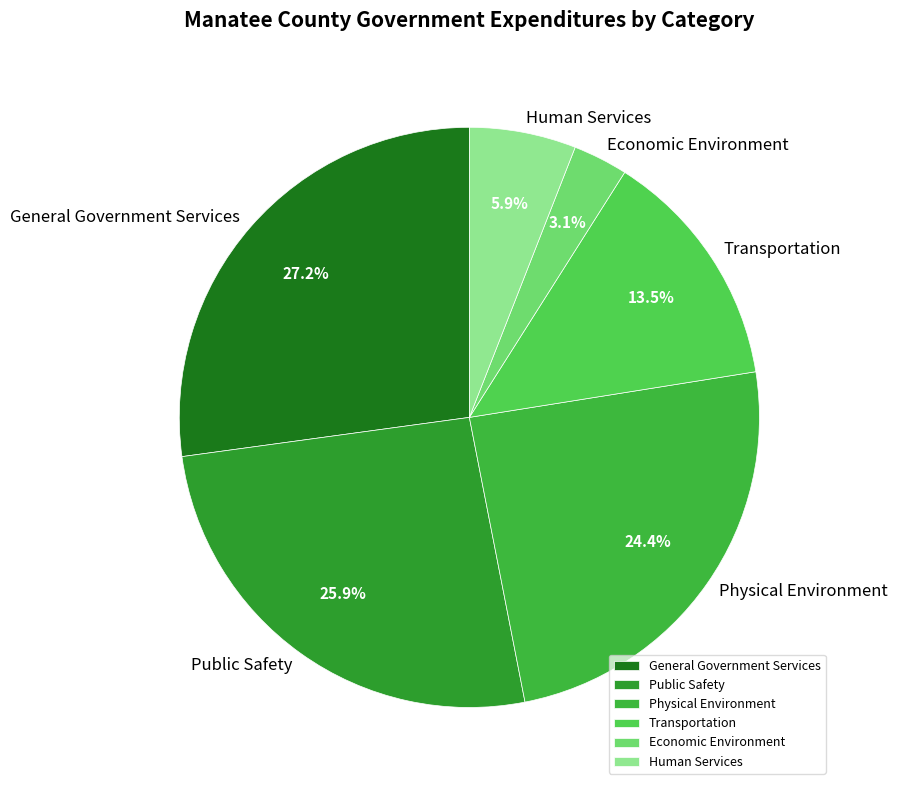

Is there any slice that represents more than half of the pie?

No